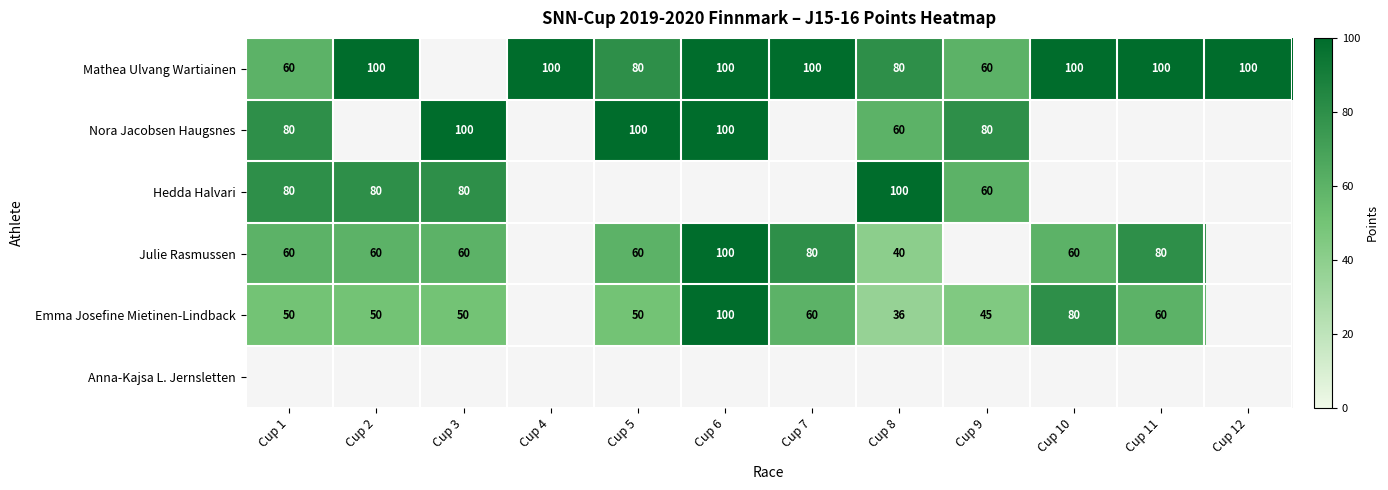

True or false: Hedda Halvari has a value of 80 at Cup 2.

True